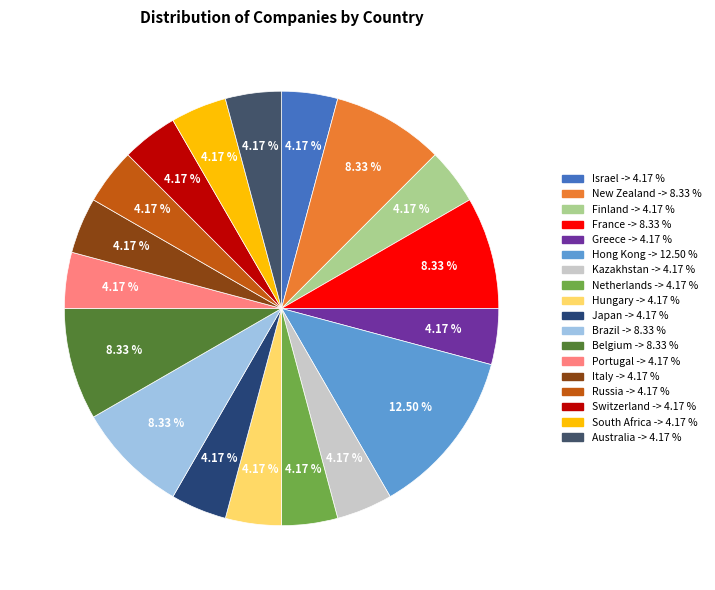

How much of the chart is everything except South Africa?

95.8%